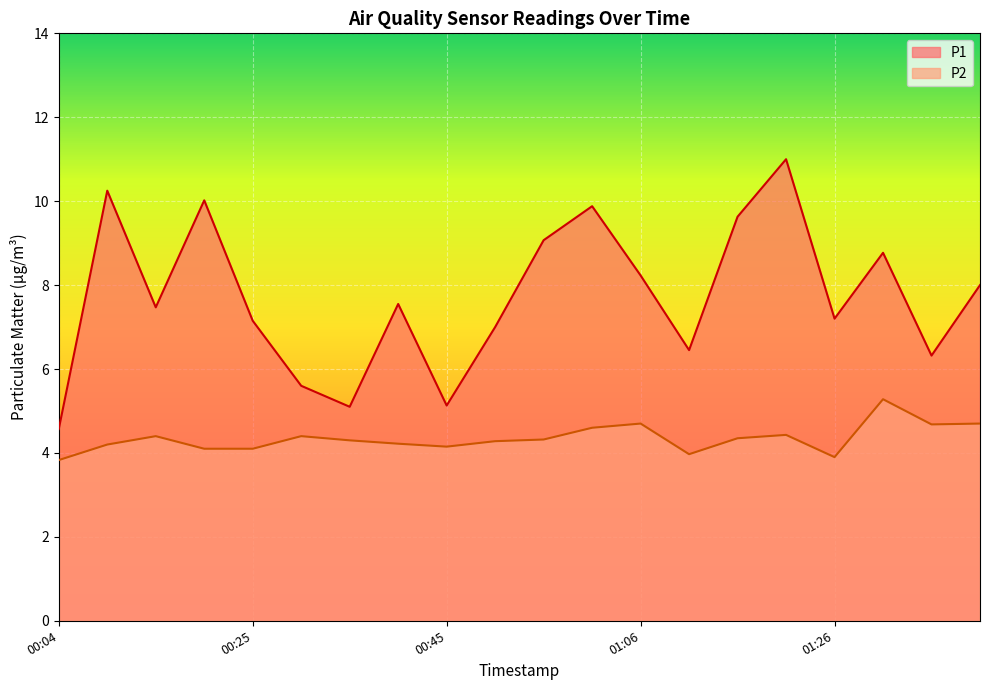

True or false: P1 and P2 cross at least once.

False